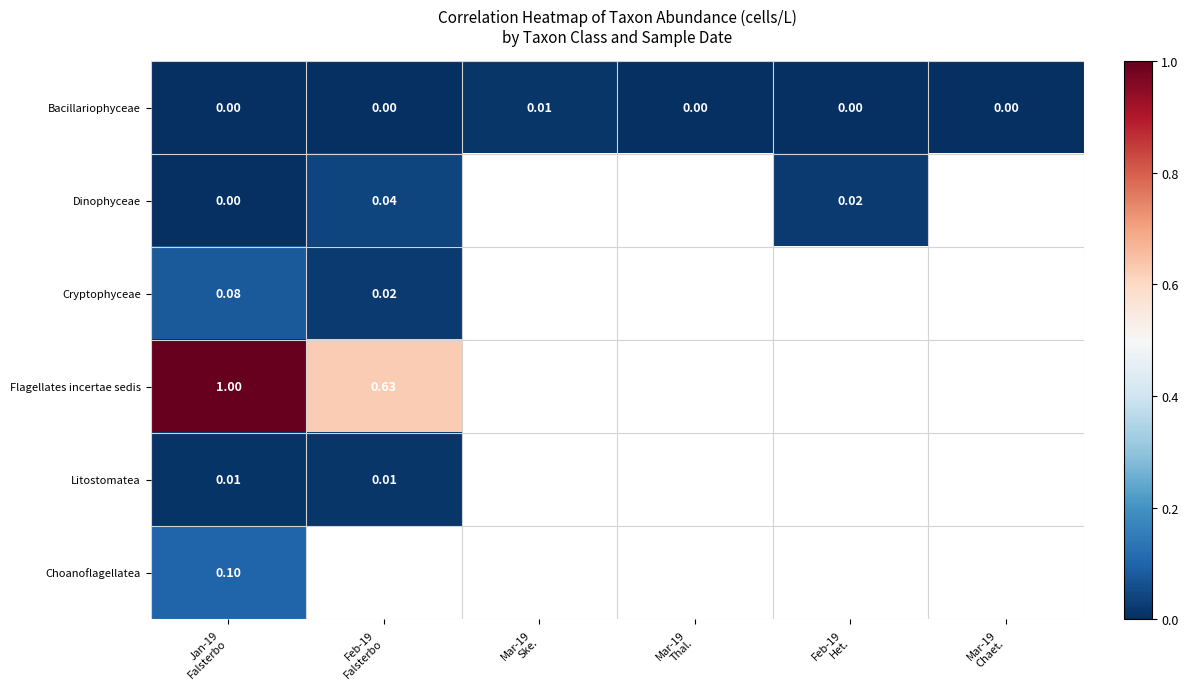

Rank the series at Feb-19 Falsterbo from lowest to highest value.

Choanoflagellatea, Bacillariophyceae, Litostomatea, Cryptophyceae, Dinophyceae, Flagellates incertae sedis